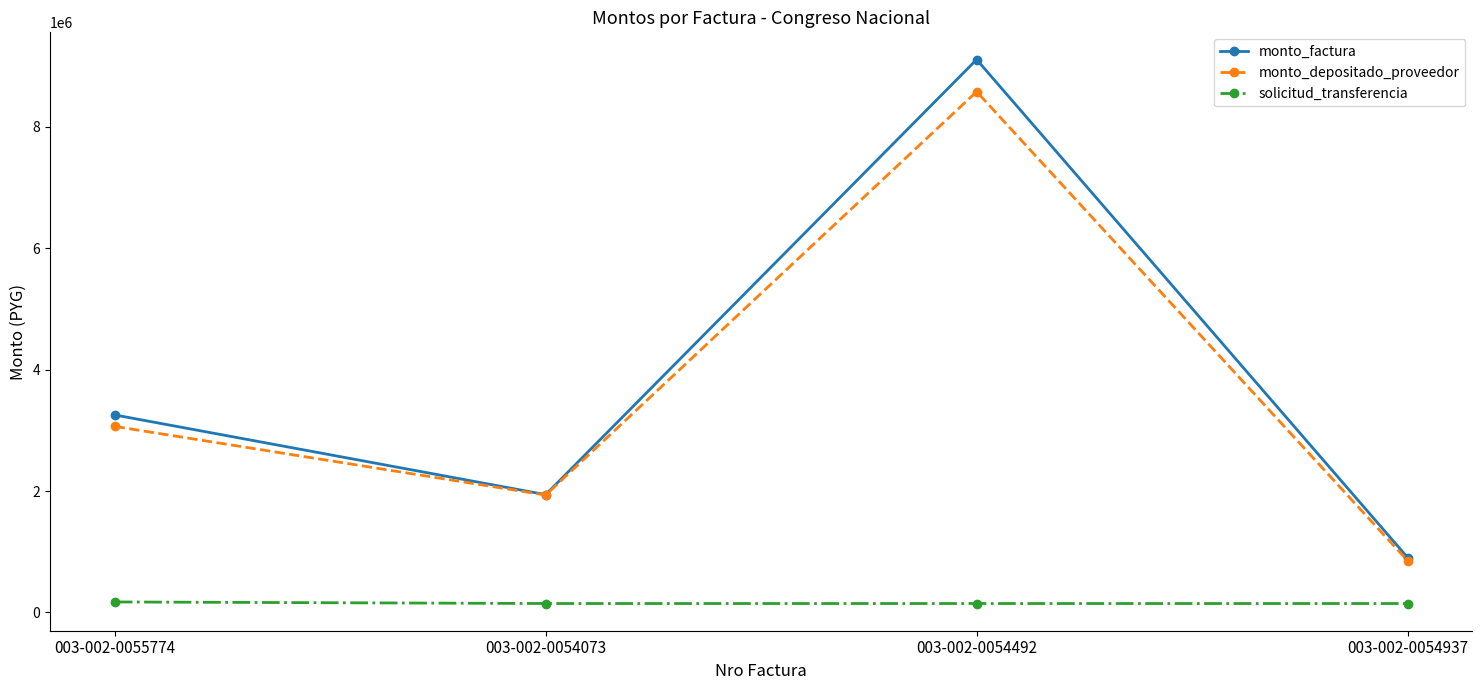

What is the difference between the monto_depositado_proveedor values at 003-002-0054492 and 003-002-0054073?

6648240